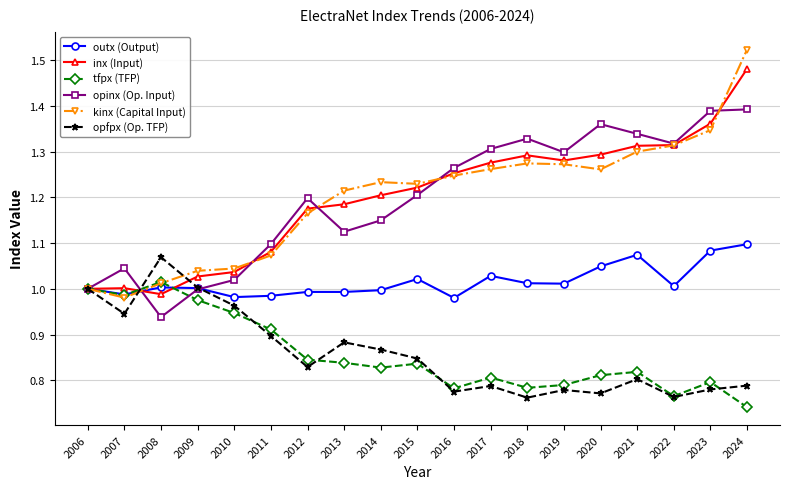

Is it true that tfpx (TFP) equals 0.8 at 2019?

True